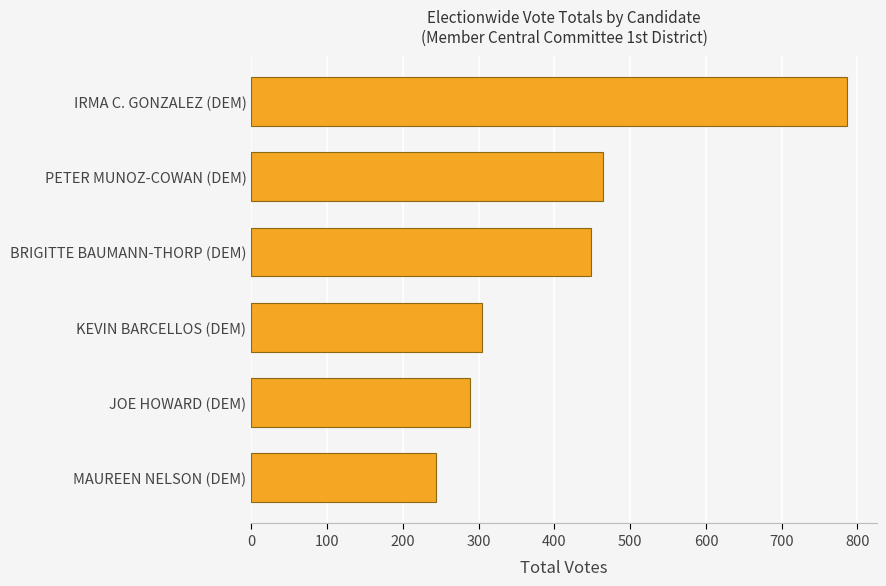

Is it true that the value at KEVIN BARCELLOS (DEM) is 304?

True